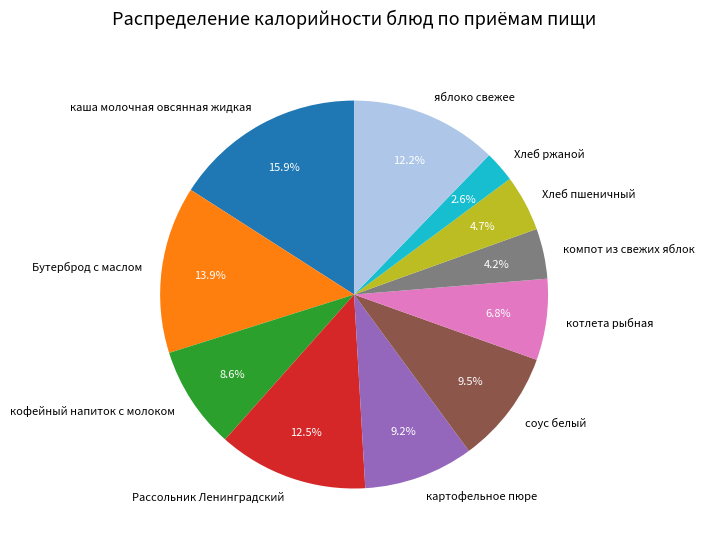

Is картофельное пюре the majority of the pie?

No